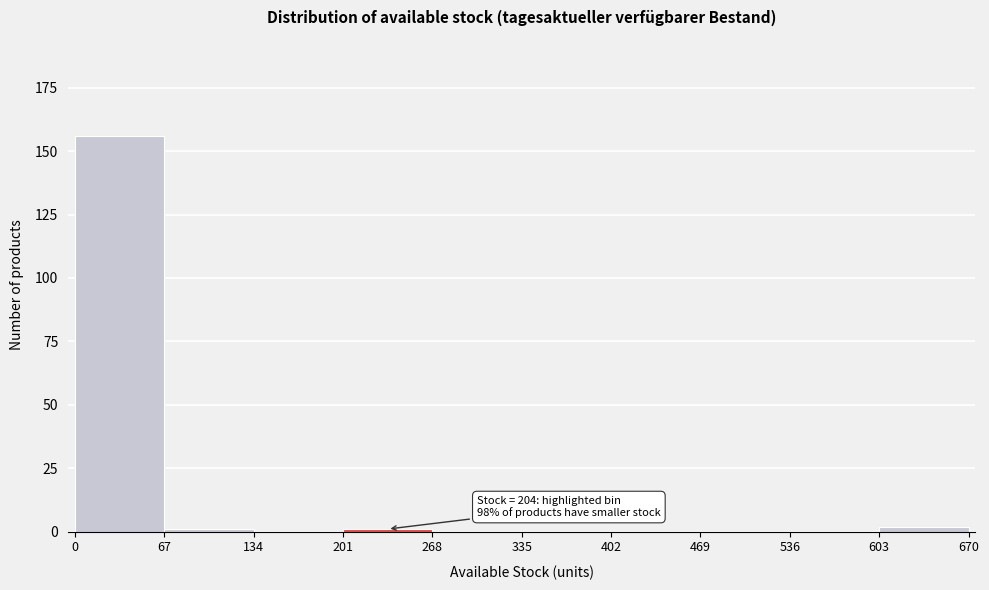

Which range on the x-axis has the tallest bar?

0 to 67